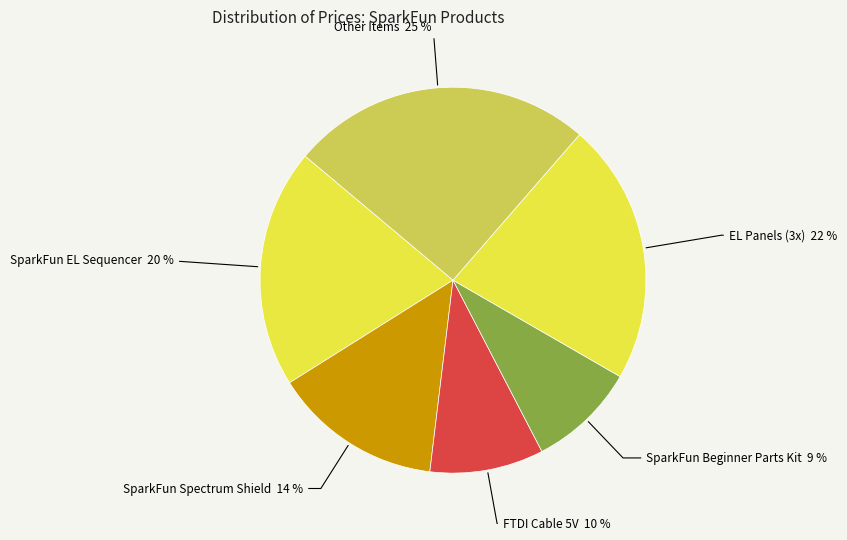

To the nearest percent, what is the combined percentage of EL Panels (3x) and SparkFun Spectrum Shield?

36%